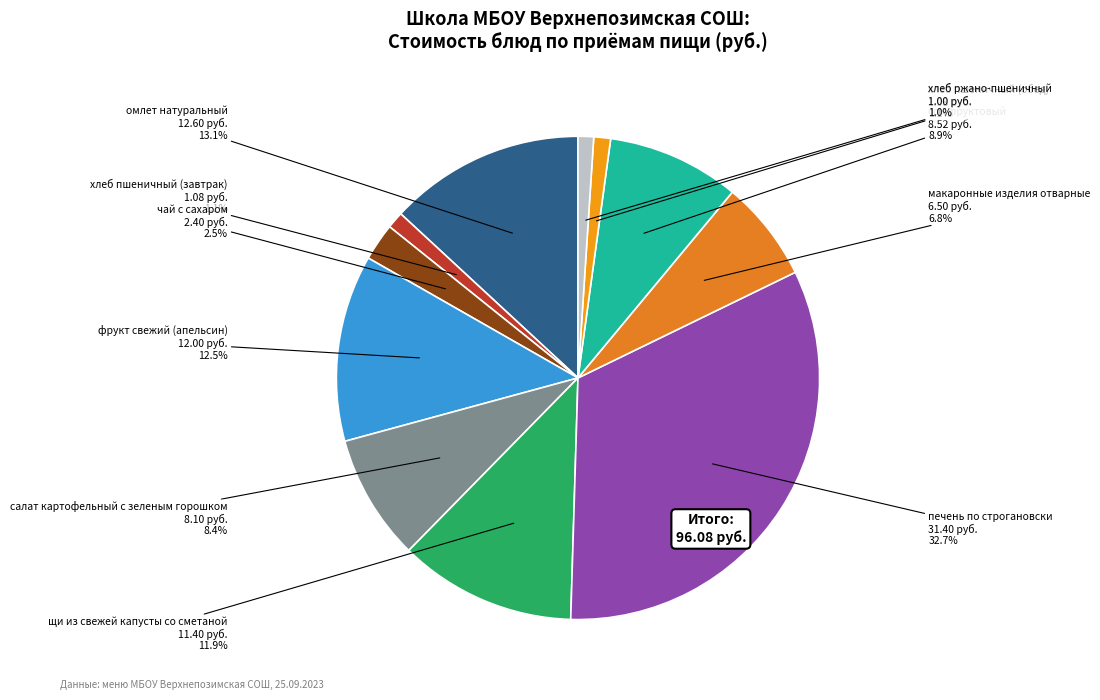

Count the number of slices in the pie.

11